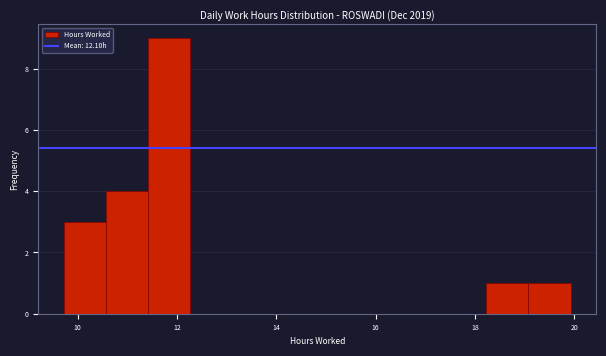

Reading left to right, transcribe this chart: for each bar, give the range it covers on the x-axis and its height. Neither the bar edges nor the heights are printed on the chart, so give them approximately, as read against the axes.

9.8 to 10.6: 3
10.6 to 11.4: 4
11.4 to 12.2: 9
12.2 to 13.2: 0
13.2 to 14.0: 0
14.0 to 14.8: 0
14.8 to 15.6: 0
15.6 to 16.6: 0
16.6 to 17.4: 0
17.4 to 18.2: 0
18.2 to 19.0: 1
19.0 to 20.0: 1